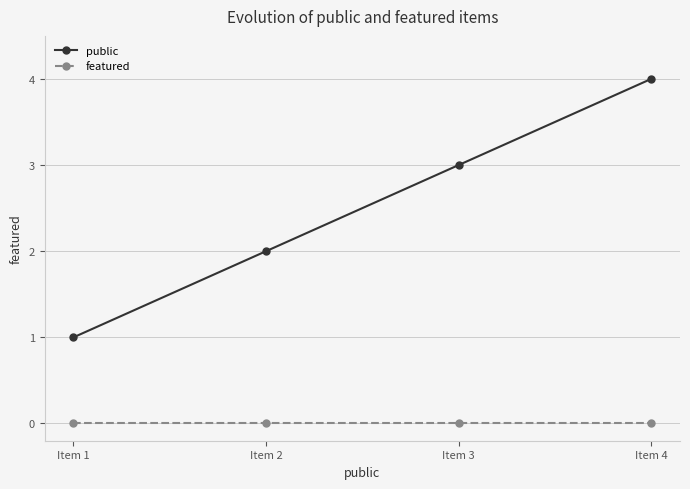

Which label corresponds to the largest value in the chart?

Item 4